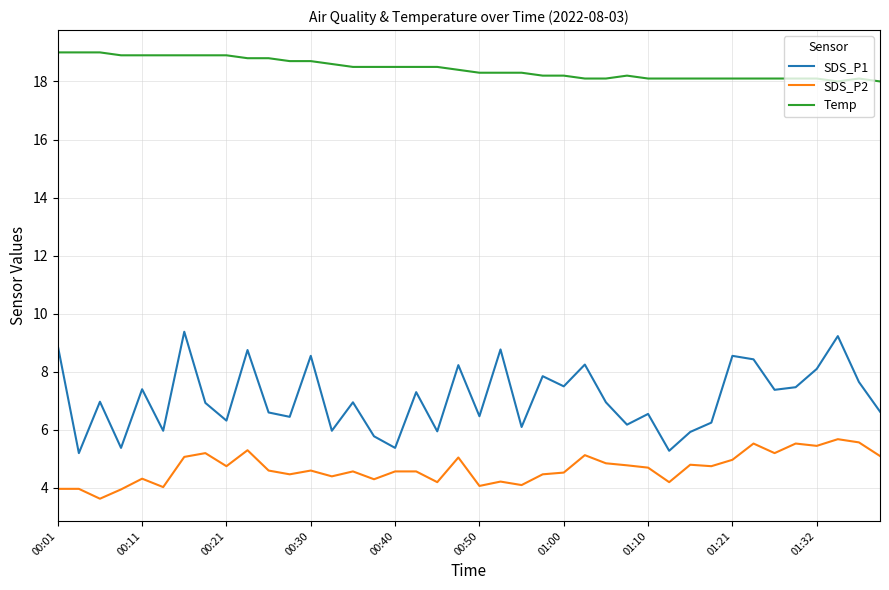

What is the lowest value of the SDS_P1 series?

5.2